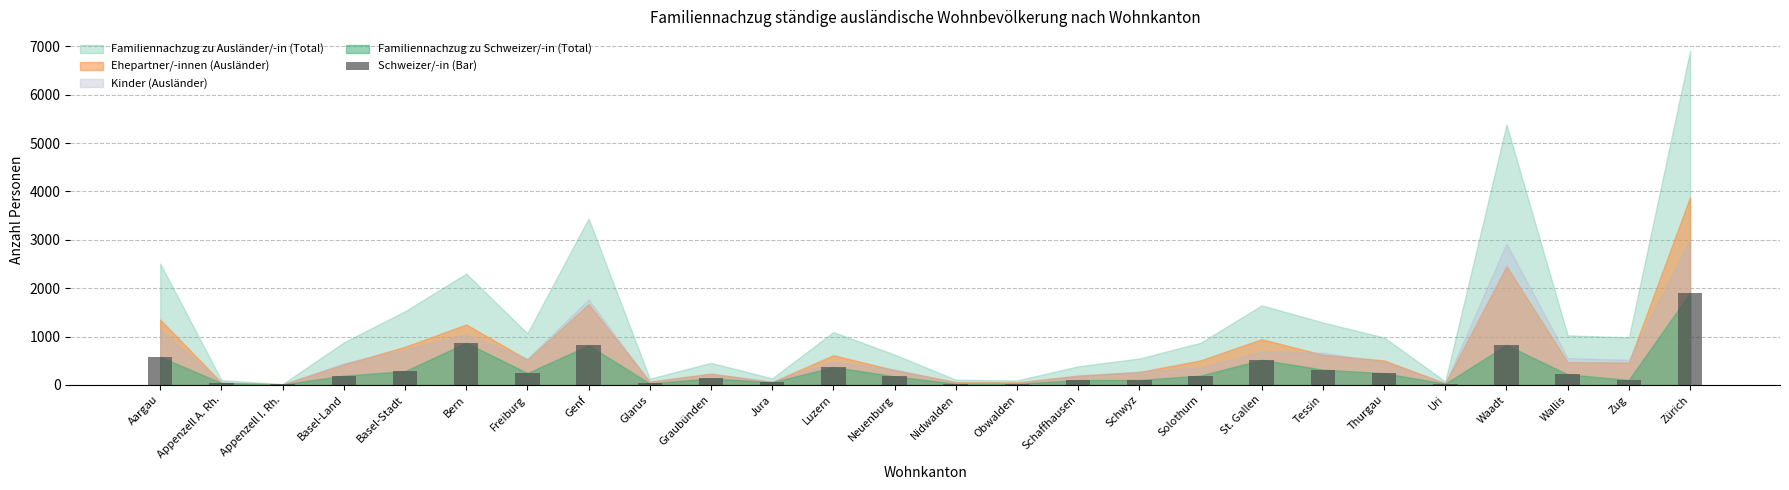

Approximately how many times larger is the value at Schaffhausen compared to Basel-Stadt?

0.3